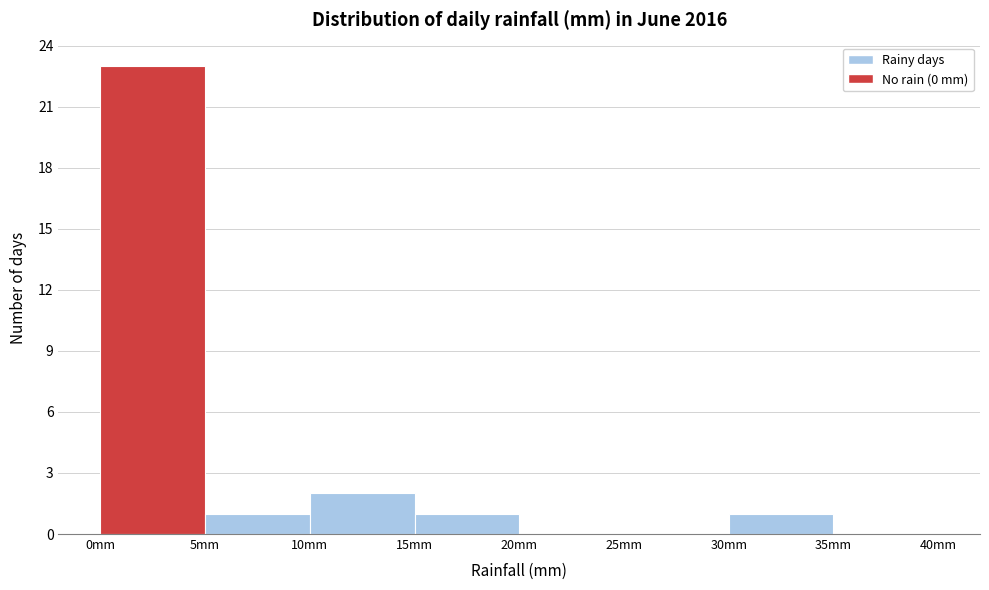

Reading left to right, transcribe this chart: for each bar, give the range it covers on the x-axis and its height. The values are not printed on the chart, so give them approximately, as read against the axis.

0 to 5: 23
5 to 10: 1
10 to 15: 2
15 to 20: 1
20 to 25: 0
25 to 30: 0
30 to 35: 1
35 to 40: 0